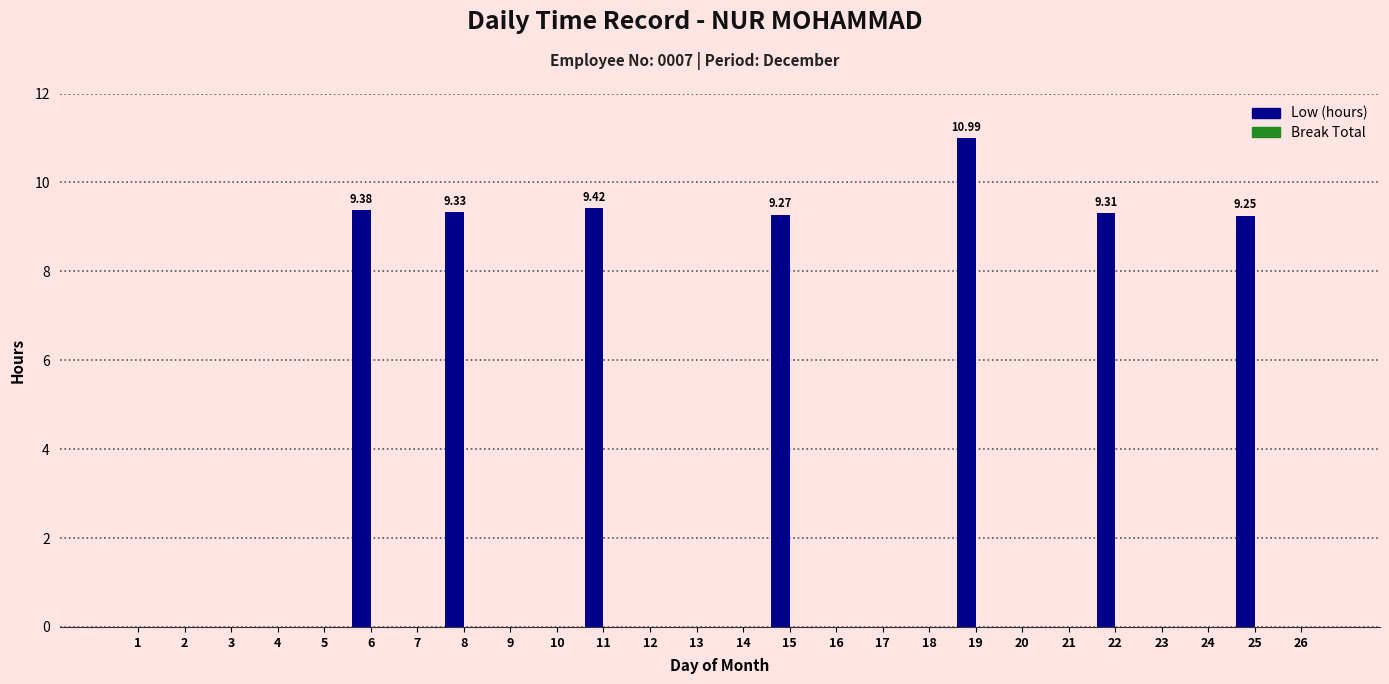

What is the change in value from 6 to 17?

-9.4